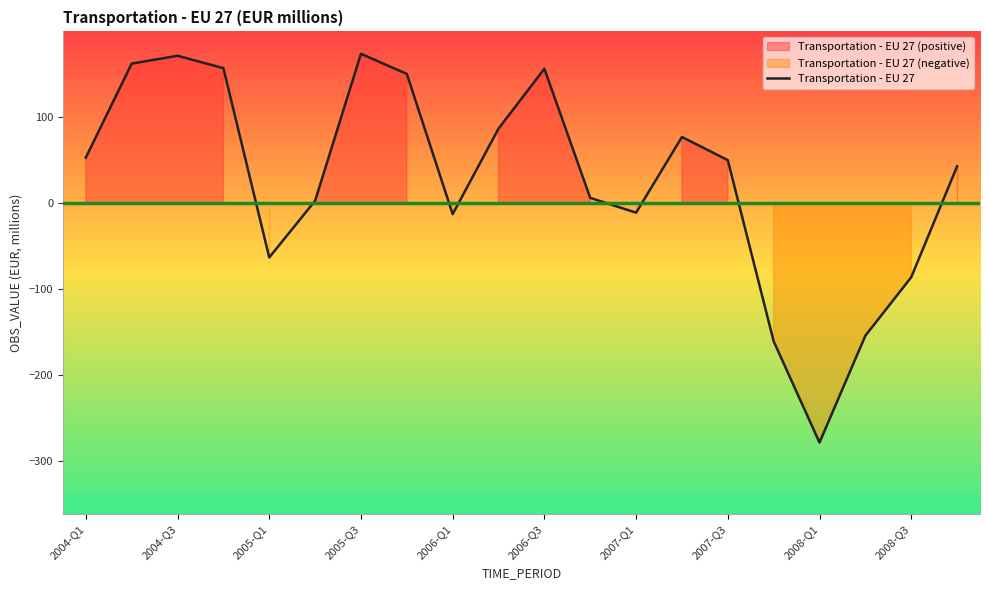

The chart shows a value of 42.8 at 19. True or false?

True